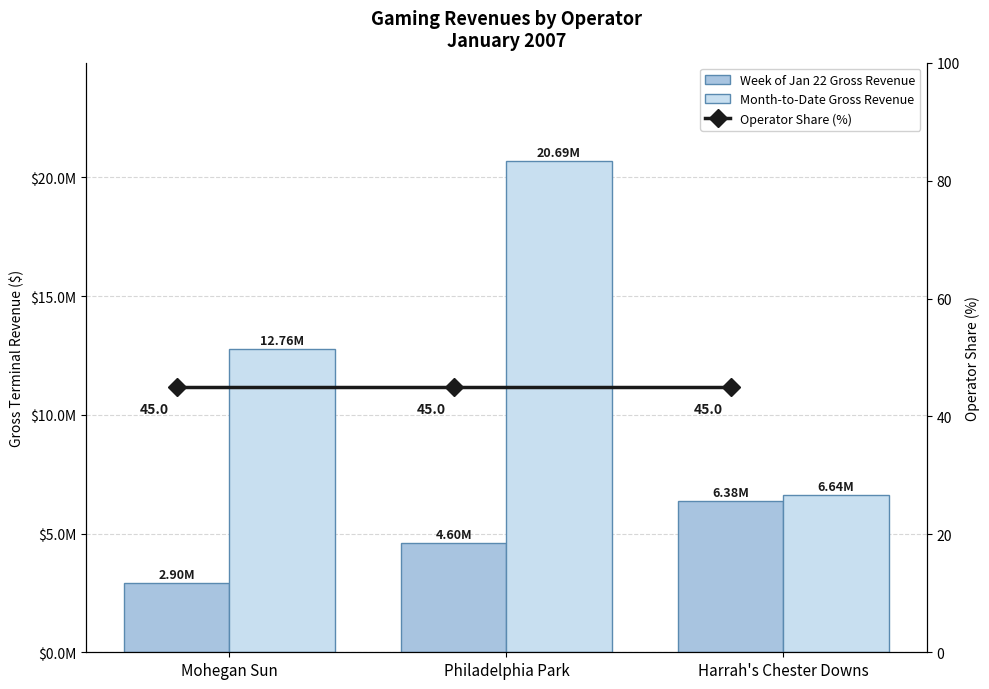

Rank the series at Mohegan Sun from lowest to highest value.

Operator Share (%), Week of Jan 22 Gross Revenue, Month-to-Date Gross Revenue